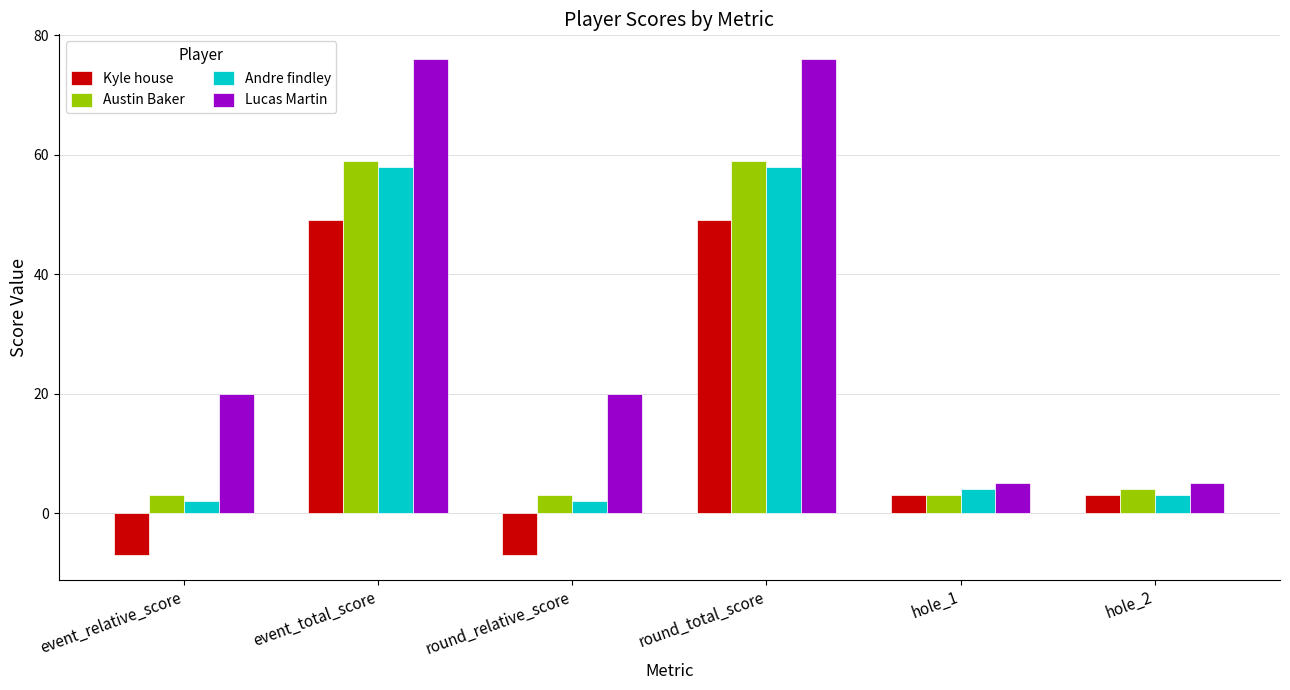

What is the lowest value of the Lucas Martin series?

5